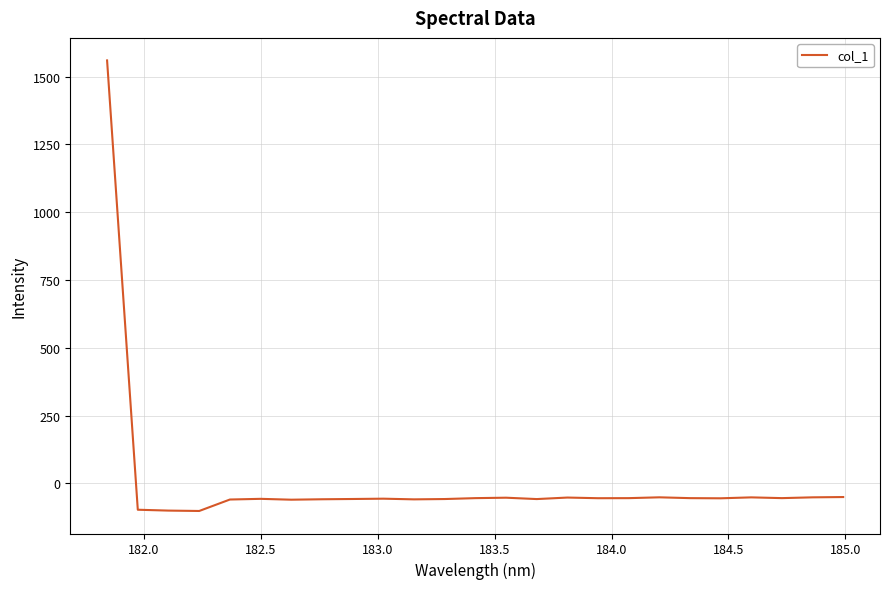

Does the chart display data point markers on the line(s)?

No